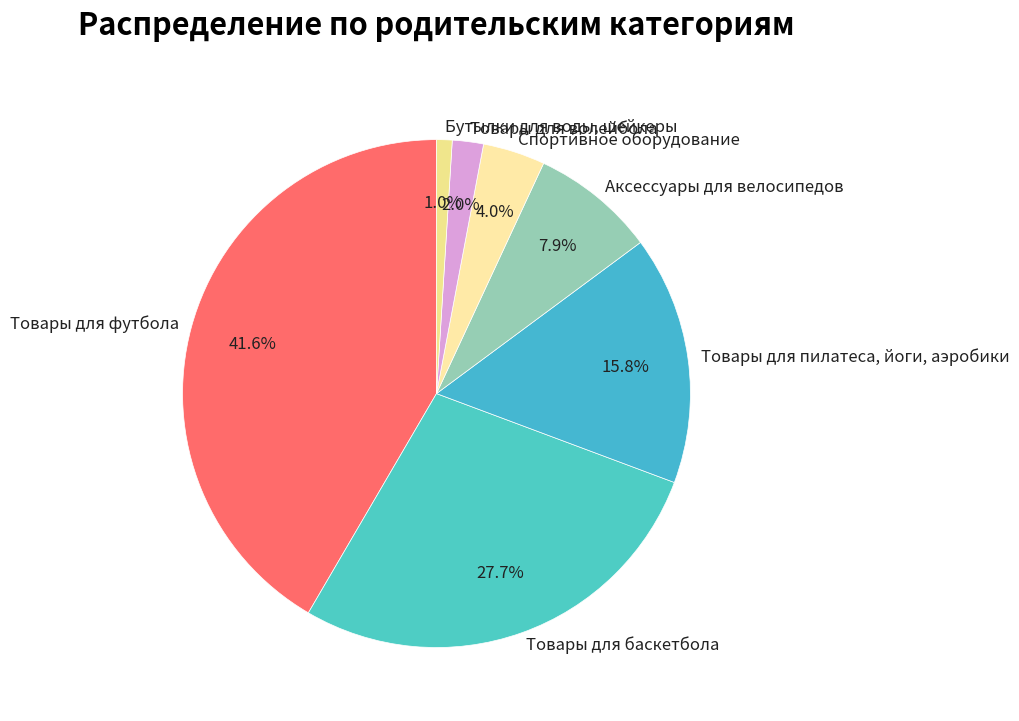

To the nearest percent, what is the difference between the largest and smallest slice percentages?

41%